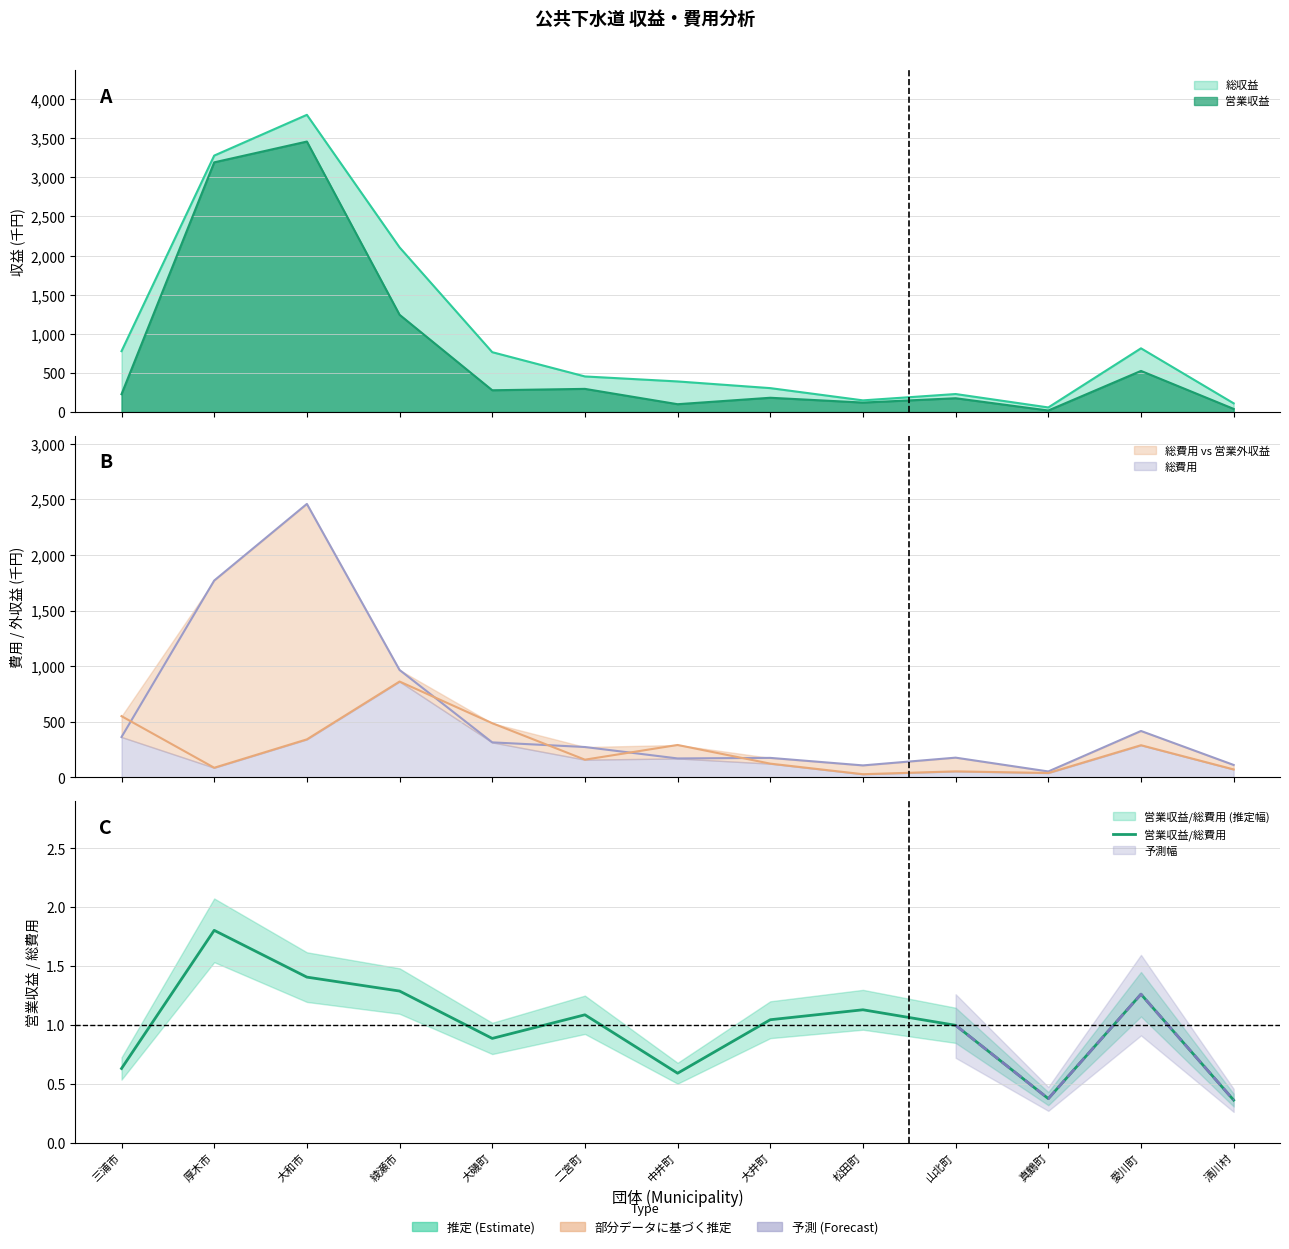

What value does the data have at 愛川町?

1.3